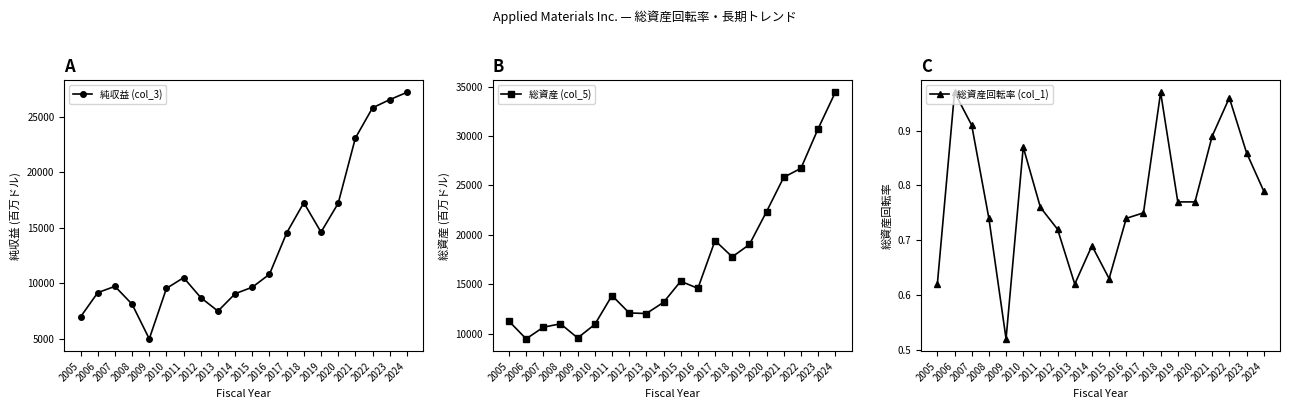

At which label does 総資産 (col_5) reach its peak?

2024